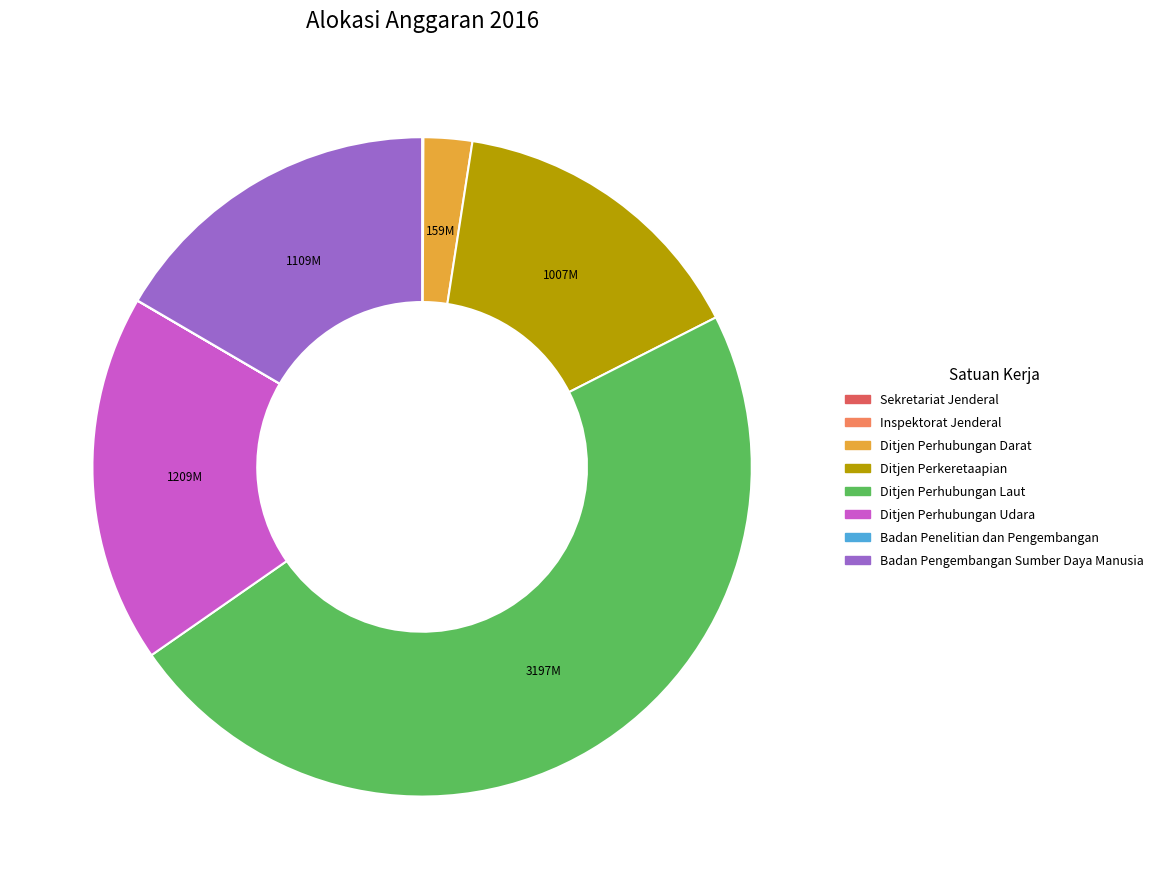

Is there a majority slice in this chart?

No